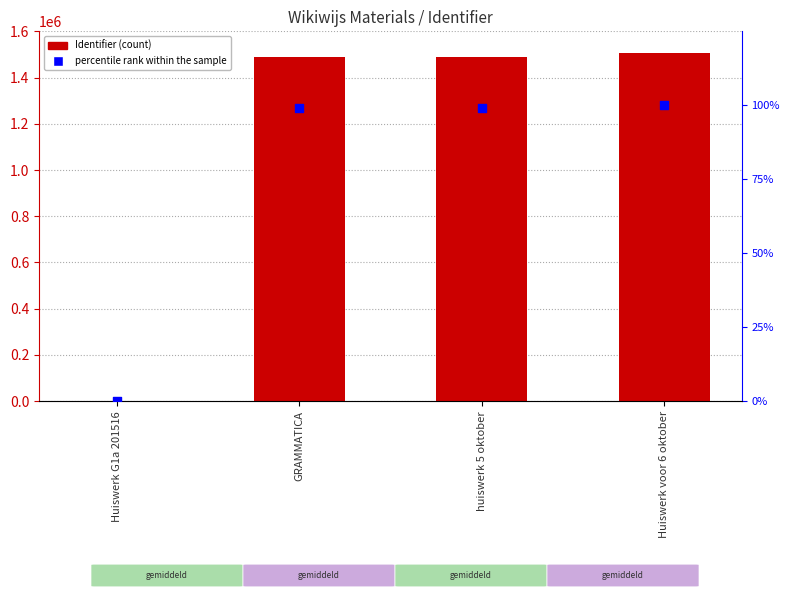

At how many categories does at least one series exceed 140794?

3